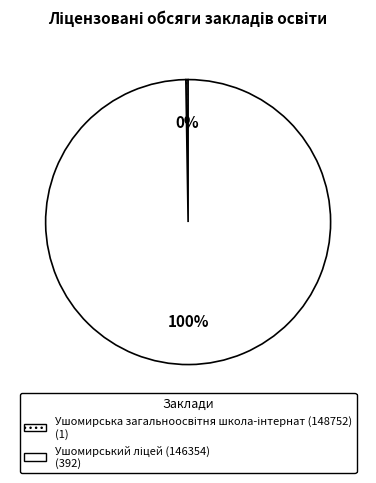

How many segments does this pie chart have?

2